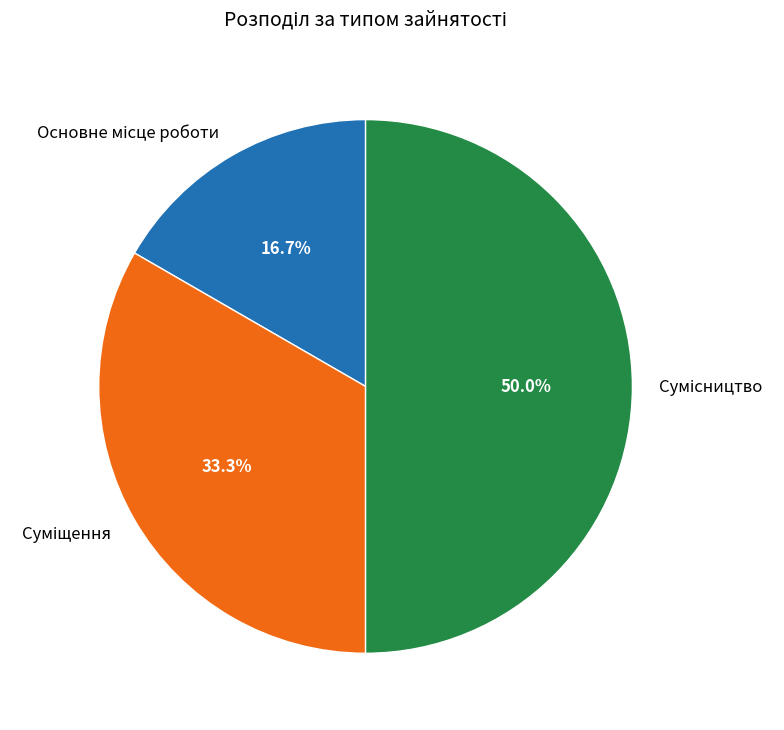

How many segments does this pie chart have?

3